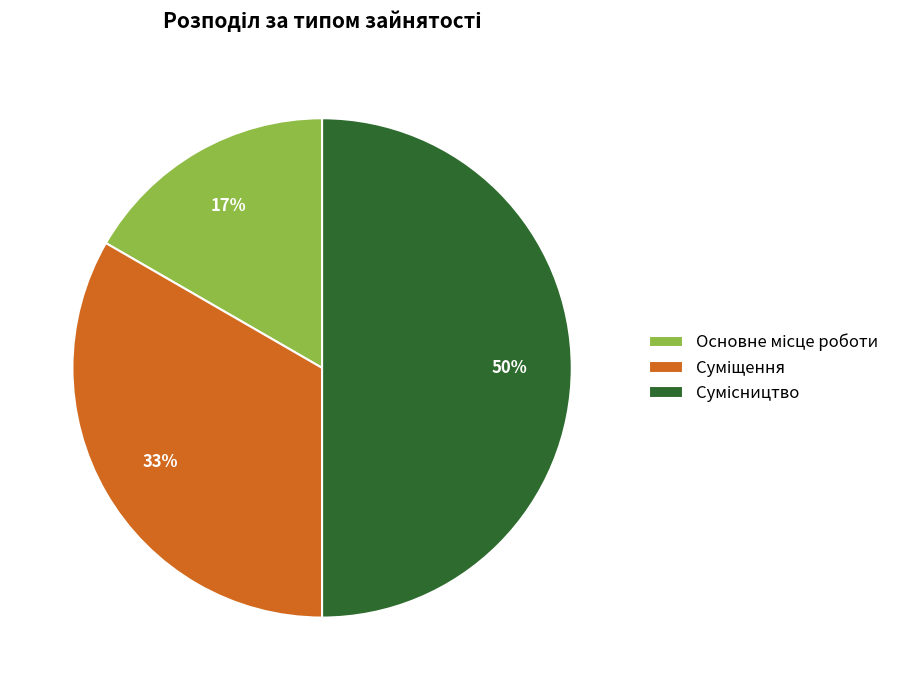

To the nearest percent, what is the average slice percentage?

33%